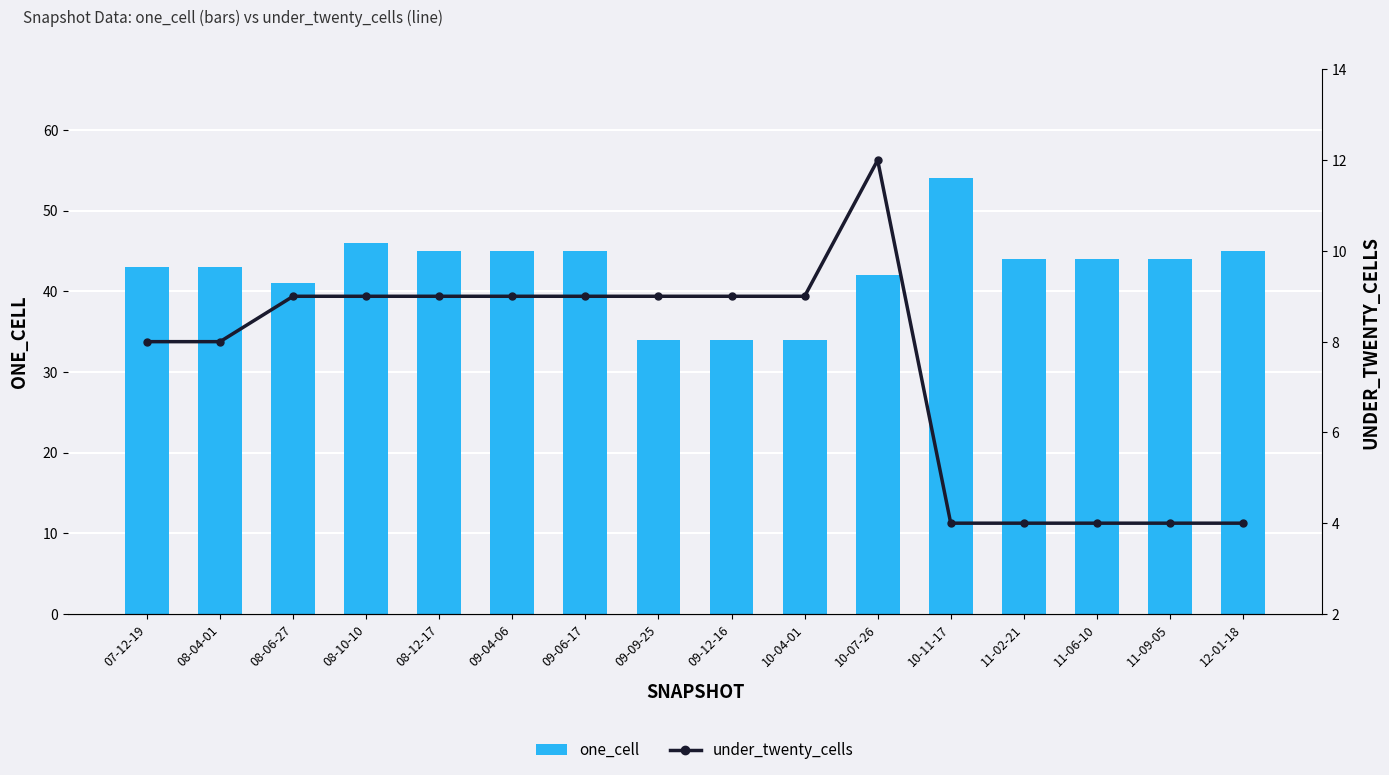

What is the sum of the under_twenty_cells values at 09-06-17 and 08-06-27?

18